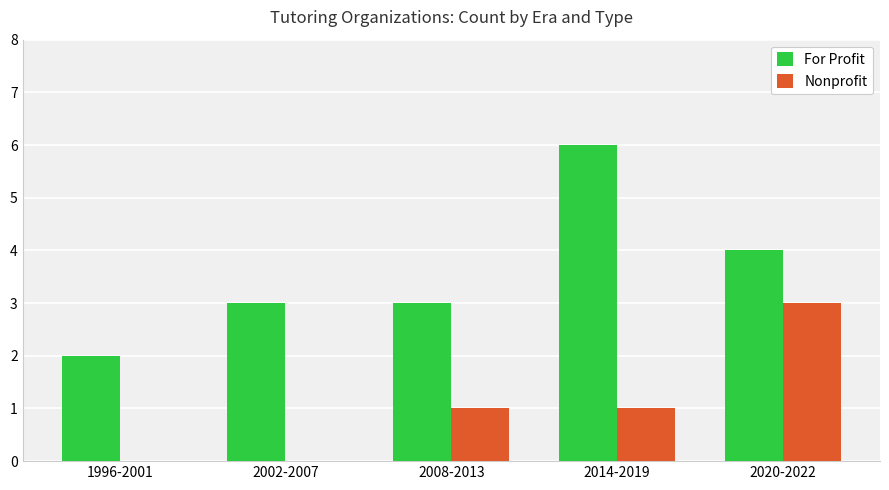

What is the sum of the For Profit values at 2020-2022 and 1996-2001?

6